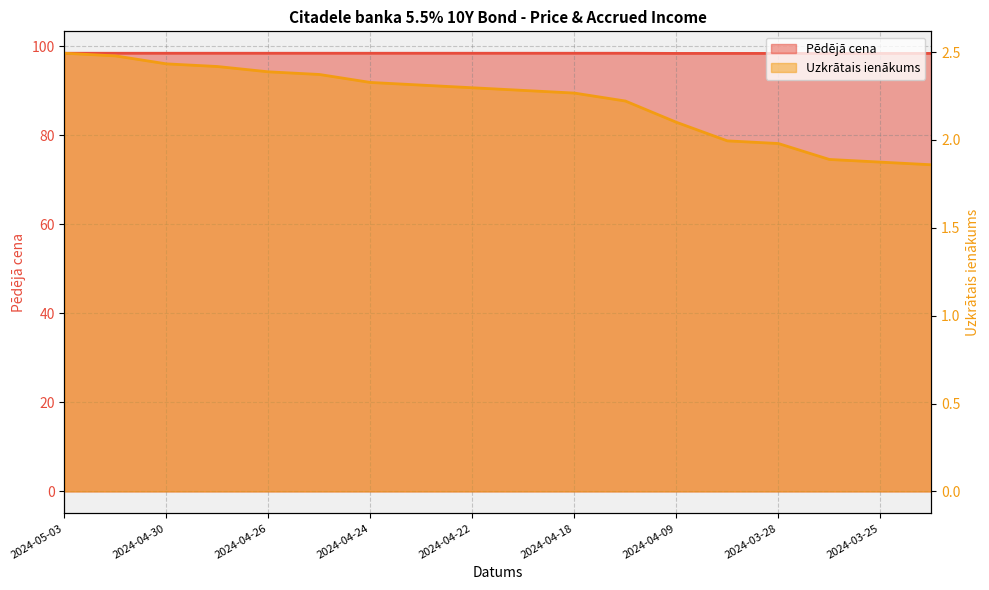

Read the Pēdējā cena value at 2024-04-25.

98.4